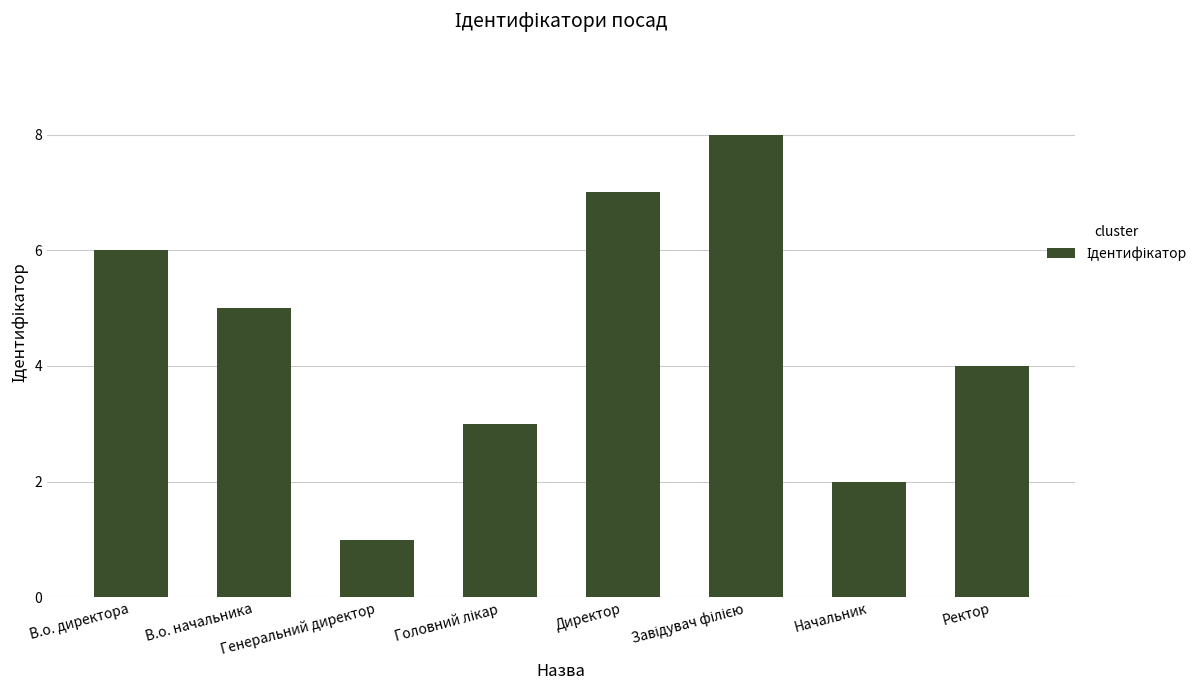

What is the difference between the maximum and minimum values?

7